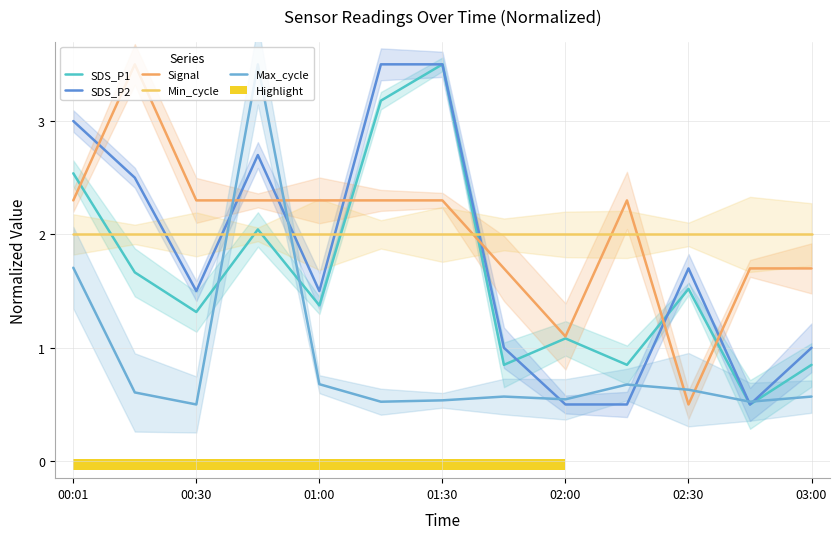

Reading left to right, list all the values displayed in this chart.

SDS_P1: 2.5	1.7	1.3	2.0	1.4	3.2	3.5	0.8	1.1	0.8	1.5	0.5	0.8
SDS_P2: 3.0	2.5	1.5	2.7	1.5	3.5	3.5	1.0	0.5	0.5	1.7	0.5	1.0
Signal: 2.3	3.5	2.3	2.3	2.3	2.3	2.3	1.7	1.1	2.3	0.5	1.7	1.7
Min_cycle: 2.0	2.0	2.0	2.0	2.0	2.0	2.0	2.0	2.0	2.0	2.0	2.0	2.0
Max_cycle: 1.7	0.6	0.5	3.5	0.7	0.5	0.5	0.6	0.5	0.7	0.6	0.5	0.6